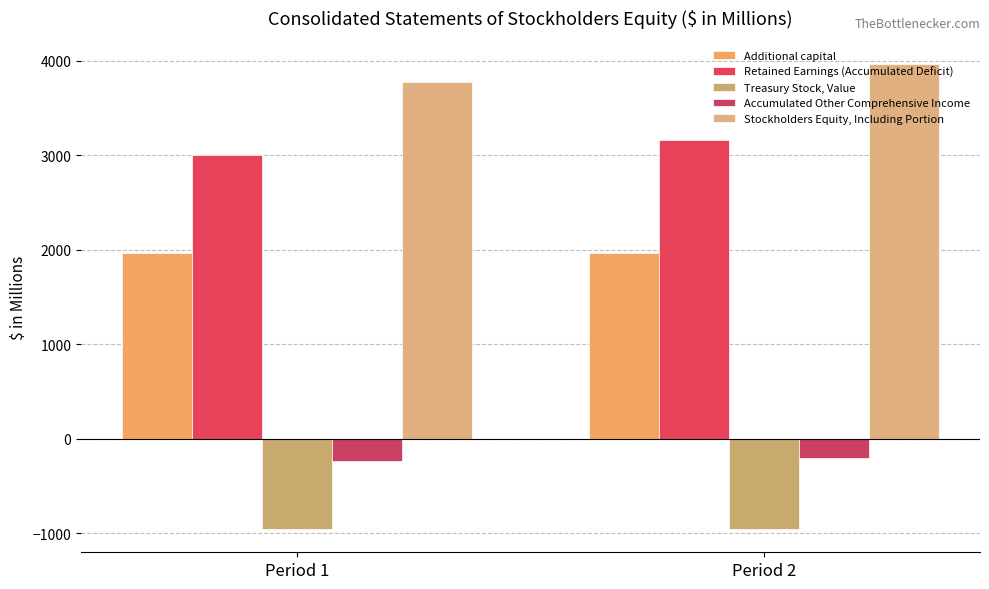

At which label does Additional capital reach its peak?

Period 2